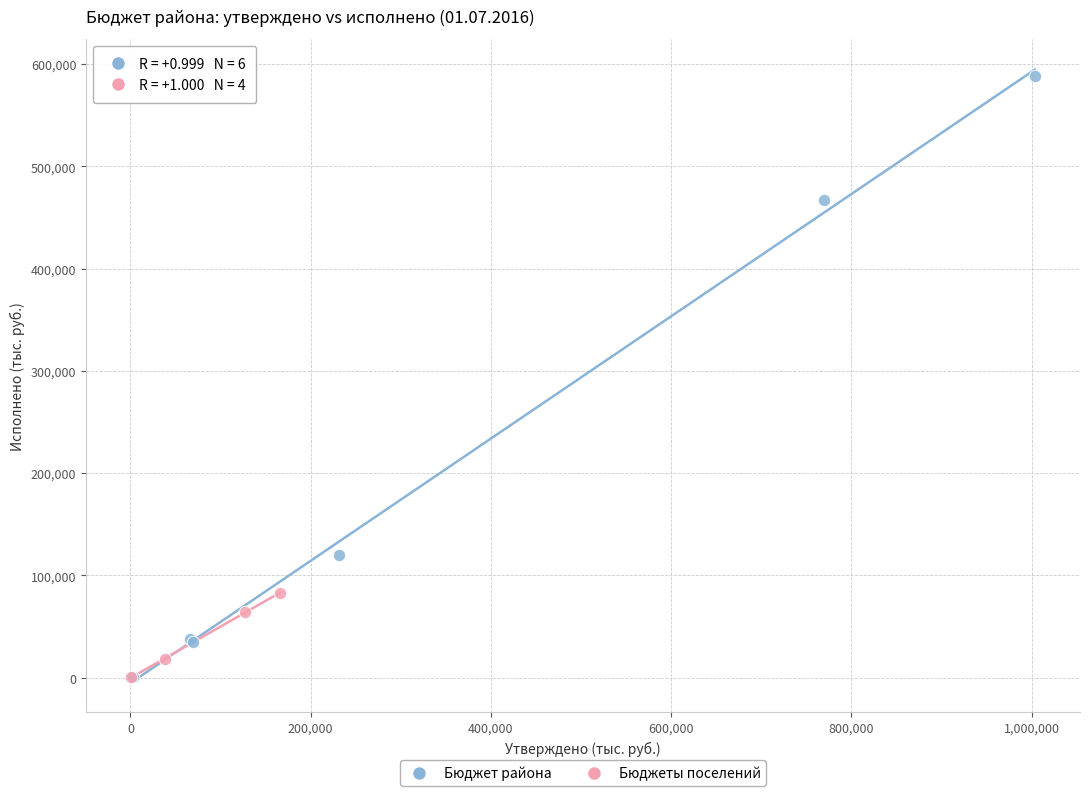

Which series has the largest Y range (max minus min)?

Бюджет района